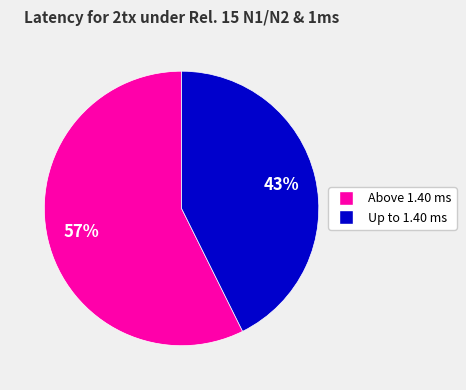

To the nearest percent, what is the average slice percentage?

50%